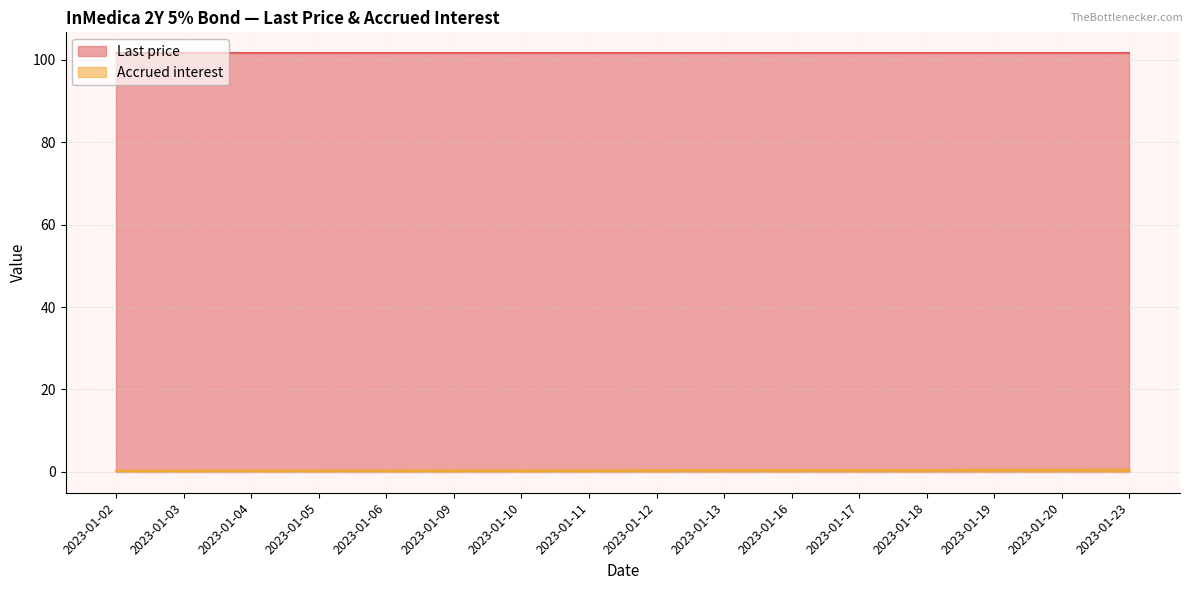

Rank the categories by value from highest to lowest.

2023-01-23, 2023-01-20, 2023-01-19, 2023-01-18, 2023-01-17, 2023-01-16, 2023-01-13, 2023-01-12, 2023-01-11, 2023-01-10, 2023-01-09, 2023-01-06, 2023-01-05, 2023-01-04, 2023-01-03, 2023-01-02